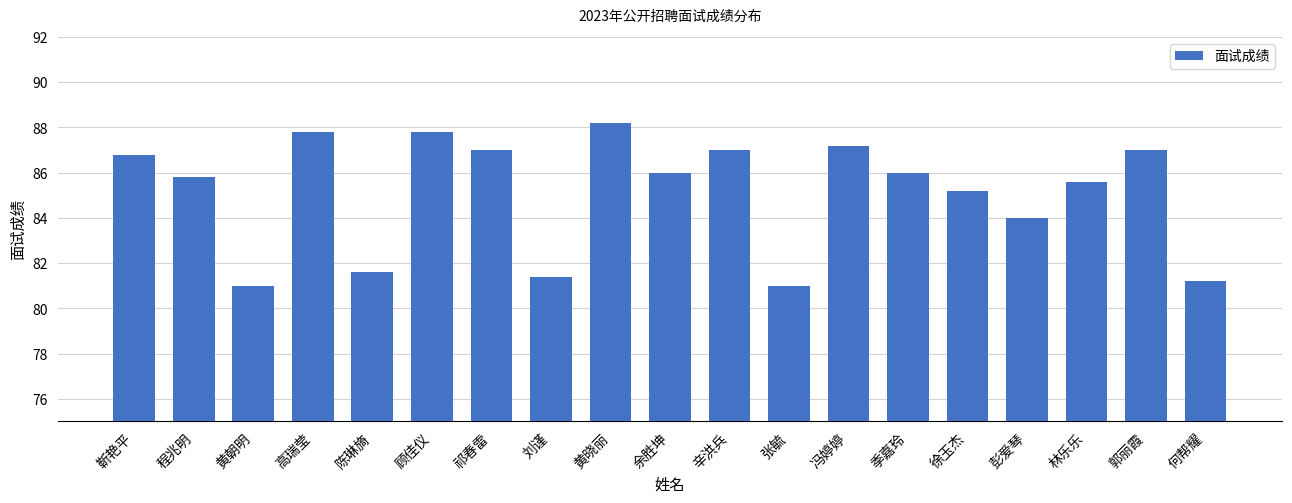

What position from the left is 林乐乐?

17